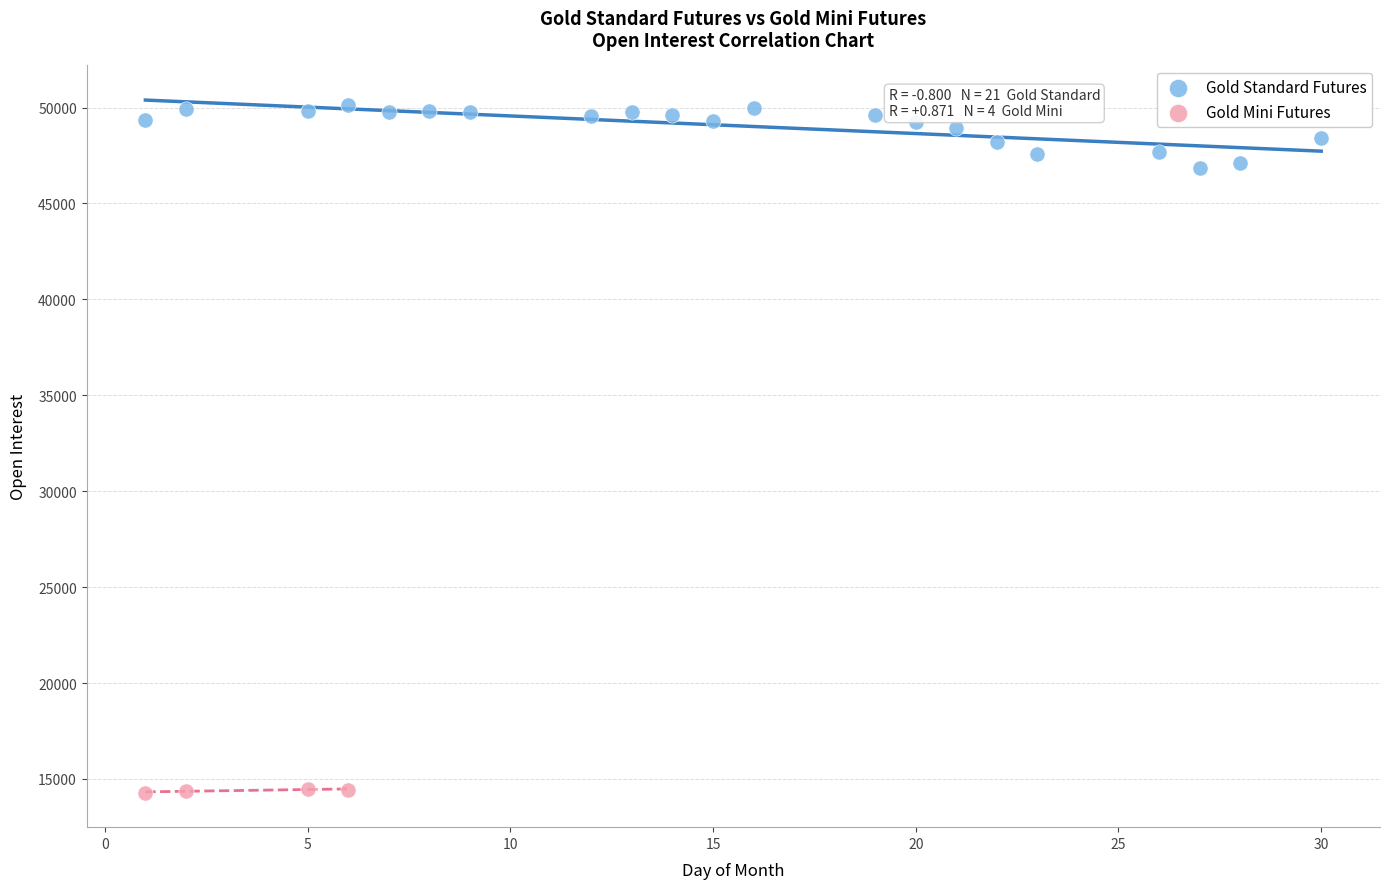

Which series has the largest Y range (max minus min)?

Gold Standard Futures